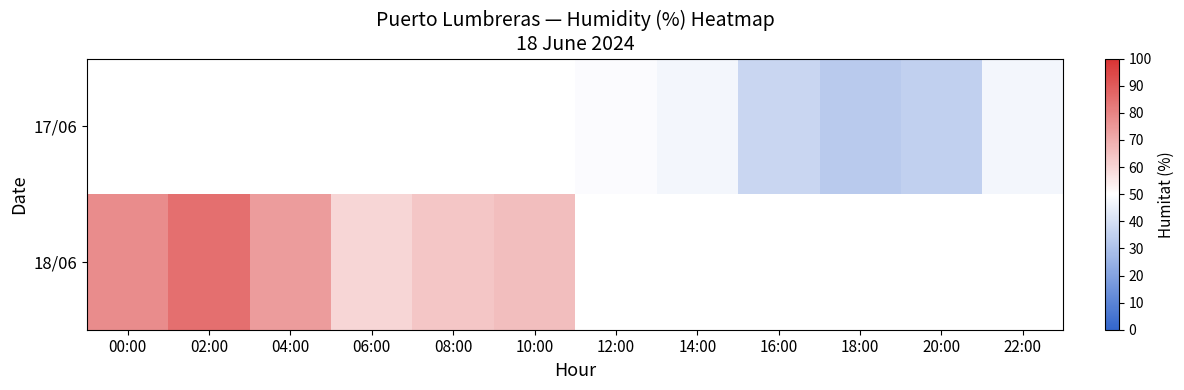

Which series has the largest range (max minus min)?

18/06